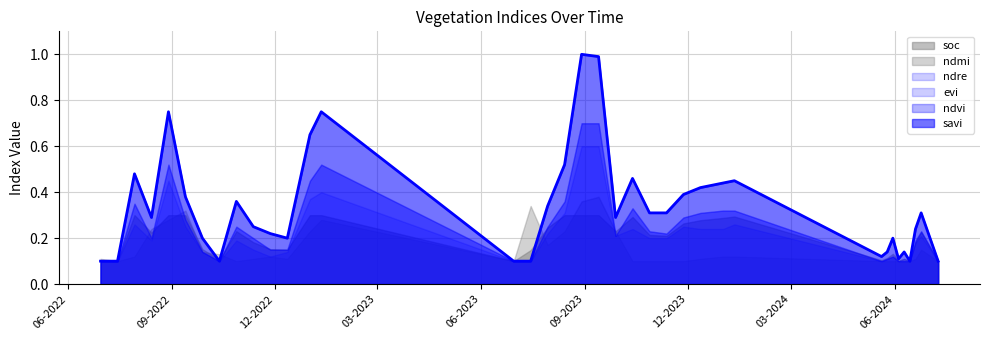

What is the spread (max minus min) of values at 29-08-2022?

0.5